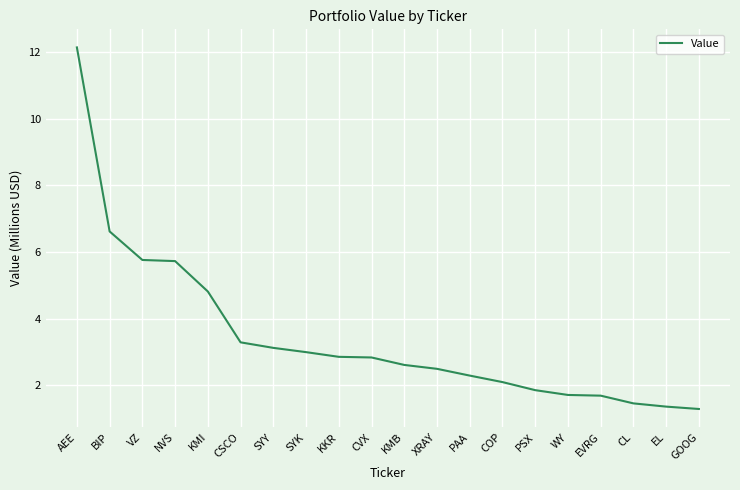

What is the change in value from KMI to SYK?

-1.8